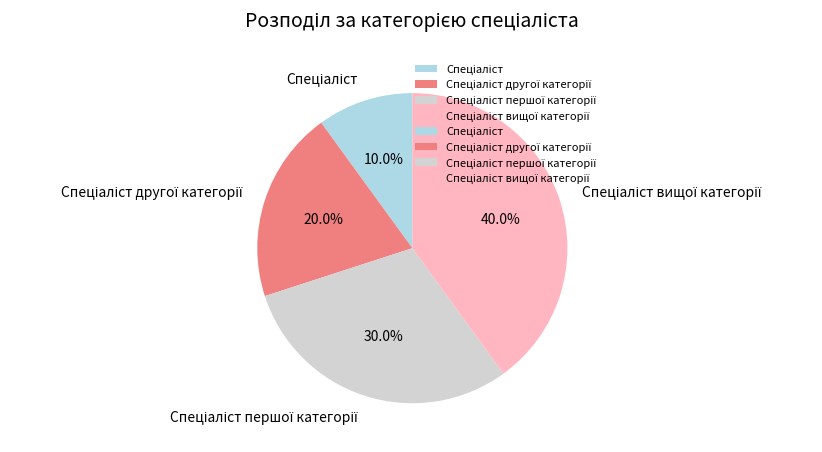

Is there a majority slice in this chart?

No